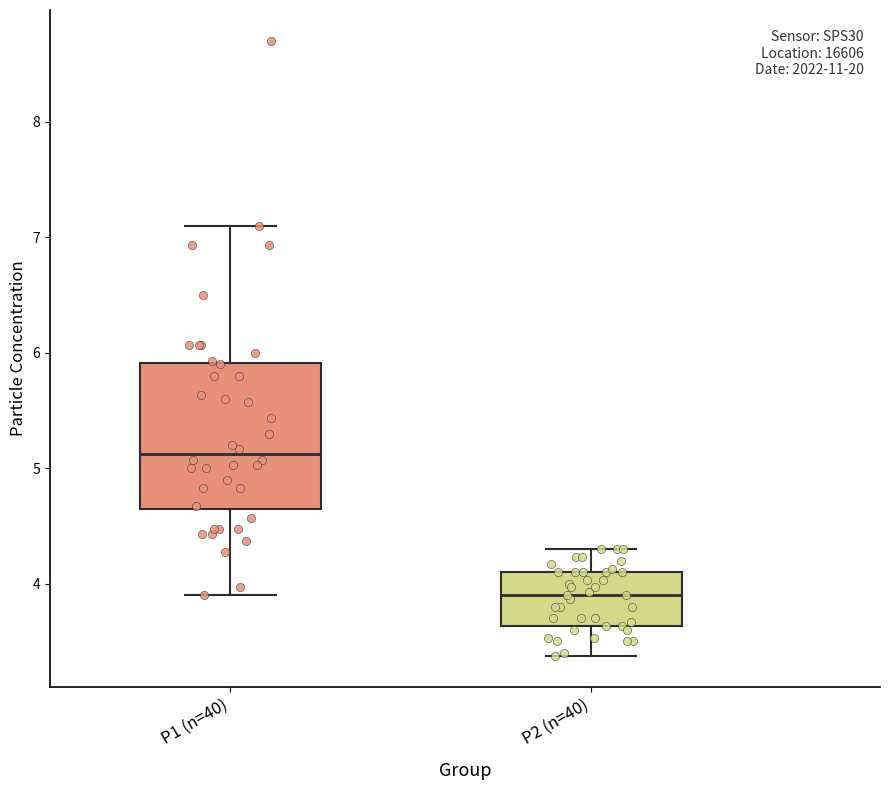

Which box is the tallest, from its lower edge to its upper edge?

P1 (n=40)